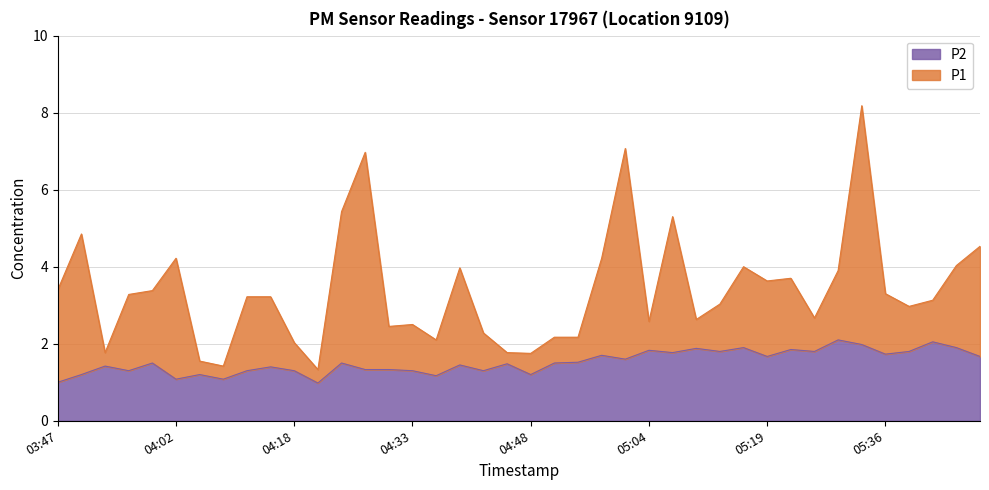

True or false: P2 has a value of 1.9 at 05:46.

True